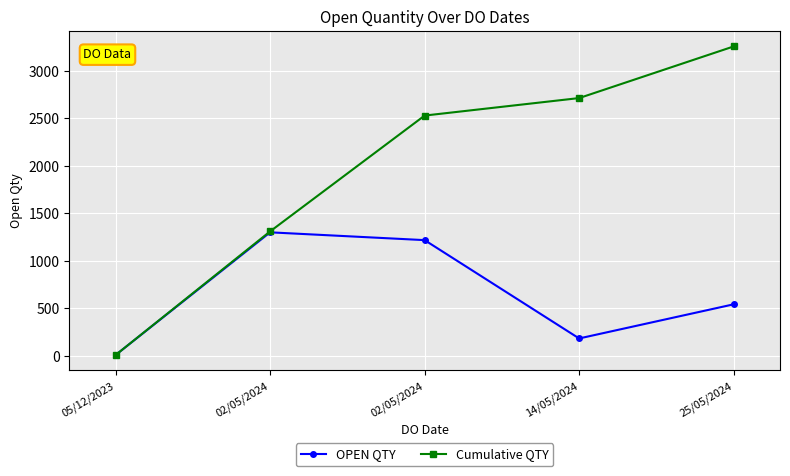

Where does the Cumulative QTY series first go above 2528?

14/05/2024